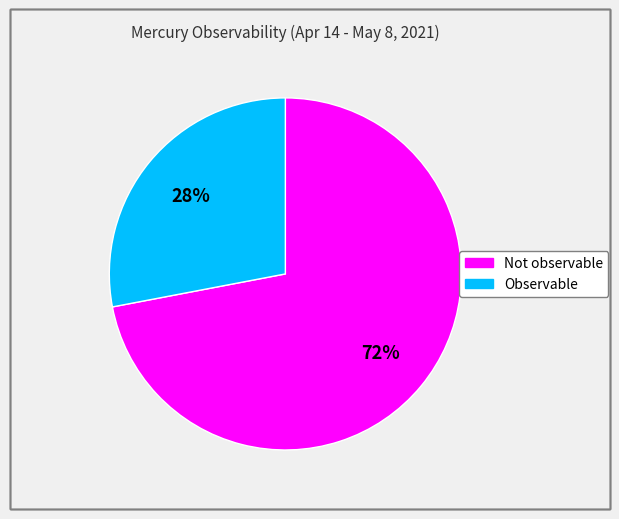

To the nearest percent, what is the difference between the Not observable and Observable slice percentages?

44%